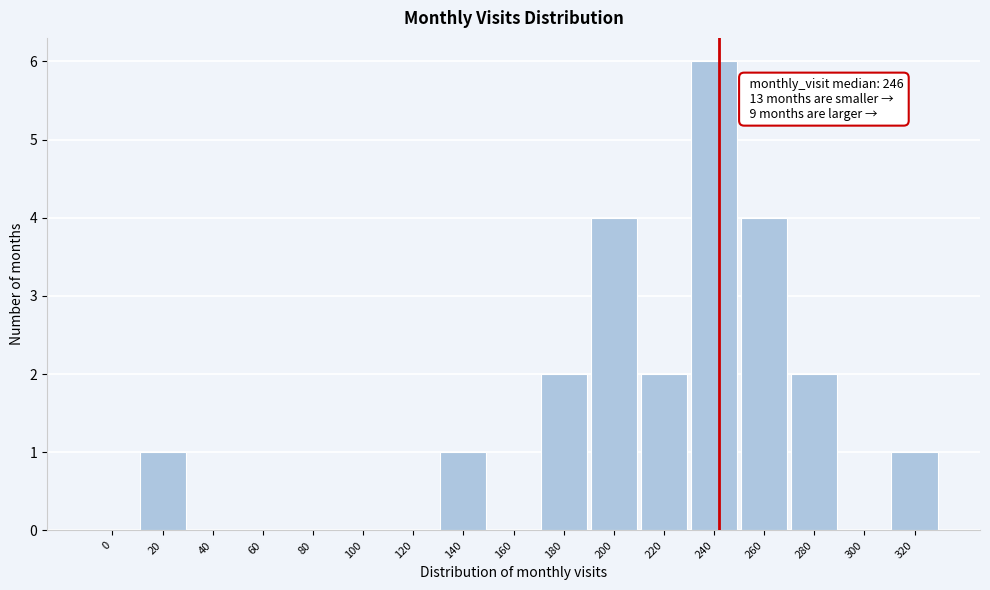

Reading left to right, transcribe all the data shown in this chart.

0=0	20=1	40=0	60=0	80=0	100=0	120=0	140=1	160=0	180=2	200=4	220=2	240=6	260=4	280=2	300=0	320=1